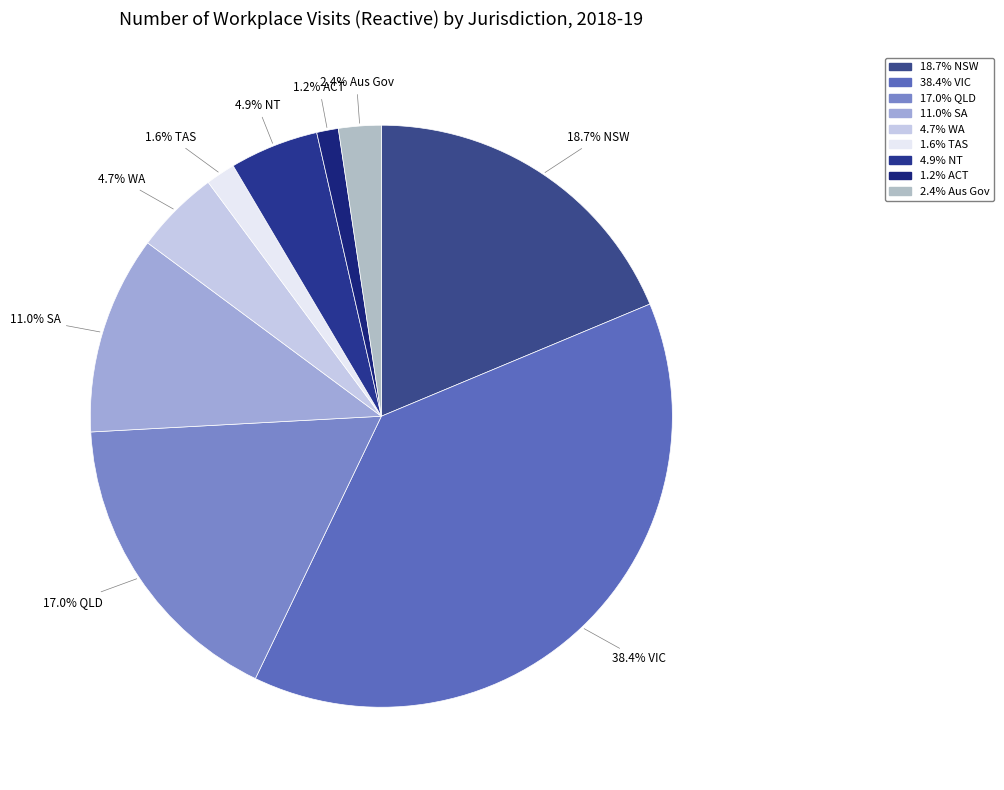

Which category has the smallest portion of the pie?

ACT